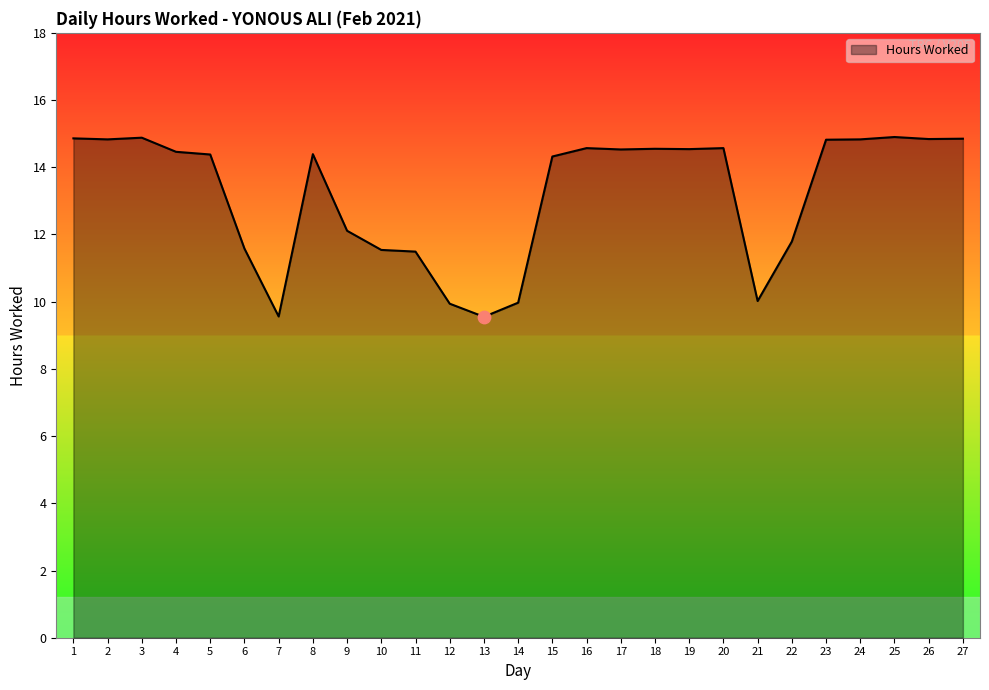

What is the change in value from 15 to 19?

+0.2